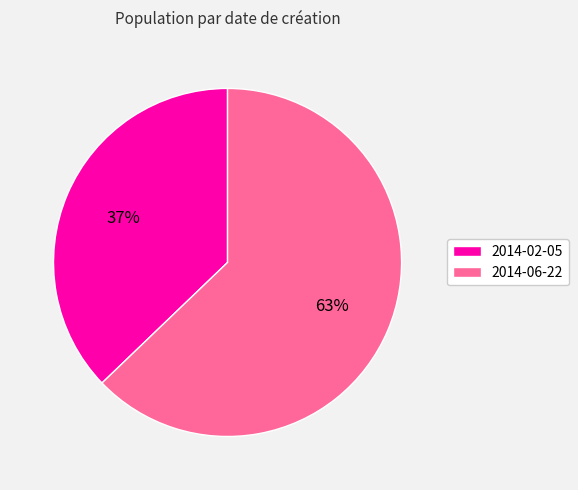

What percentage is the 2014-06-22 slice, to the nearest percent?

63%